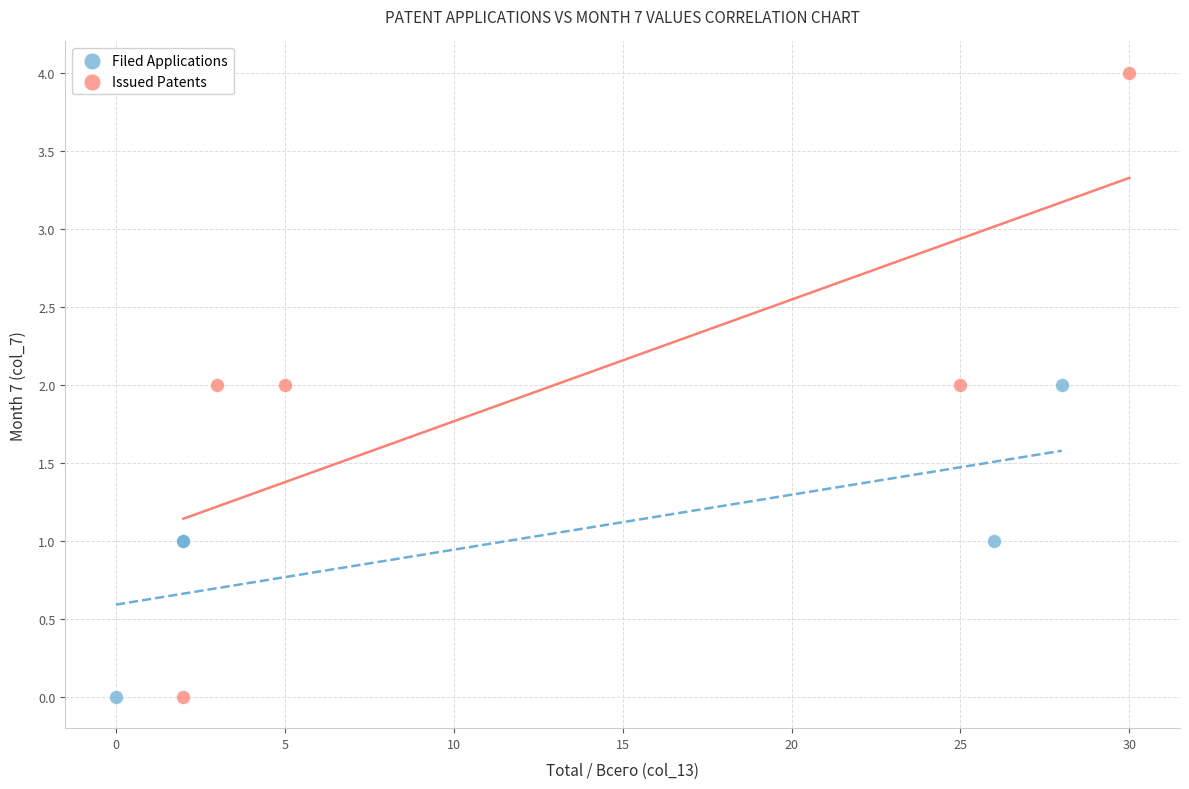

Which series reaches the maximum Y coordinate?

Issued Patents